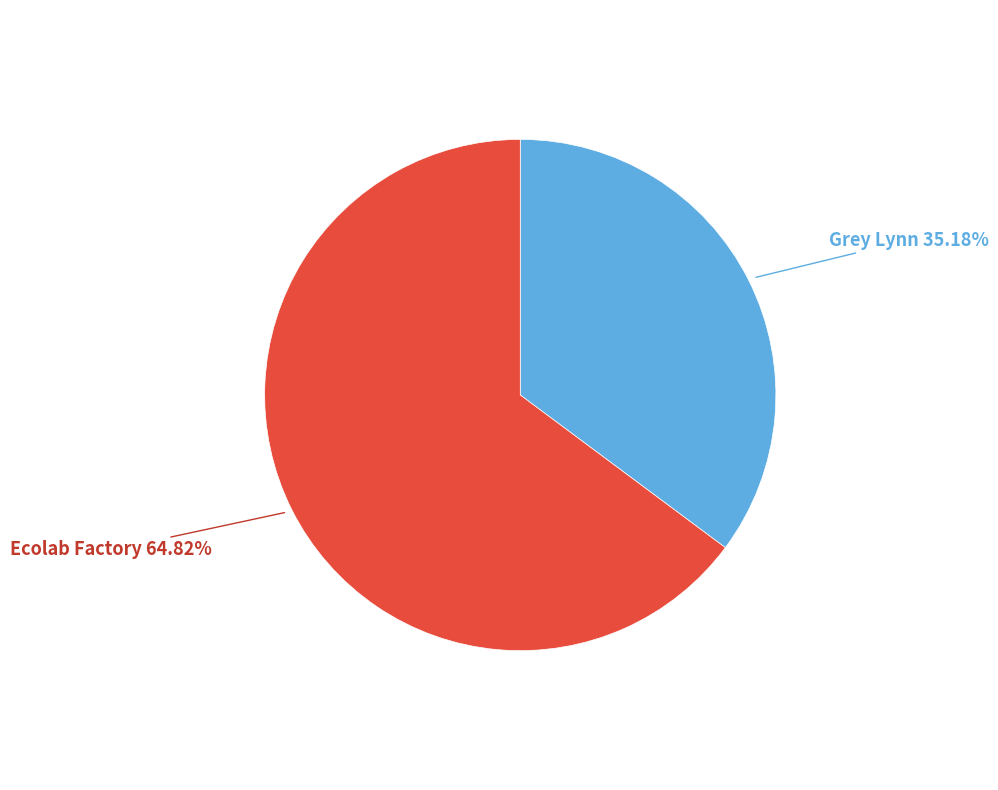

To the nearest percent, what is the difference between the Grey Lynn and Ecolab Factory slice percentages?

30%